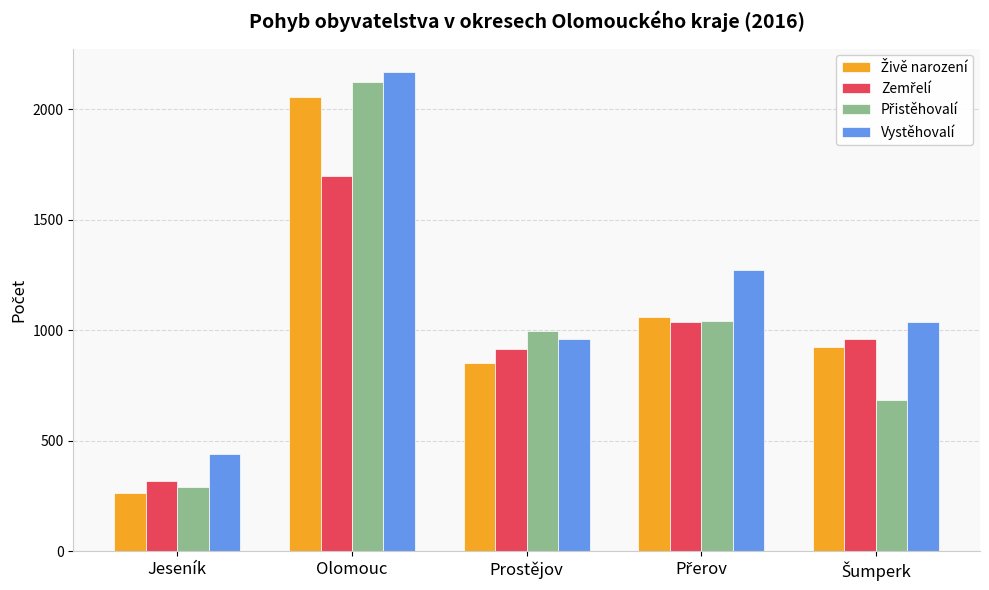

What is the spread (max minus min) of values at Prostějov?

145